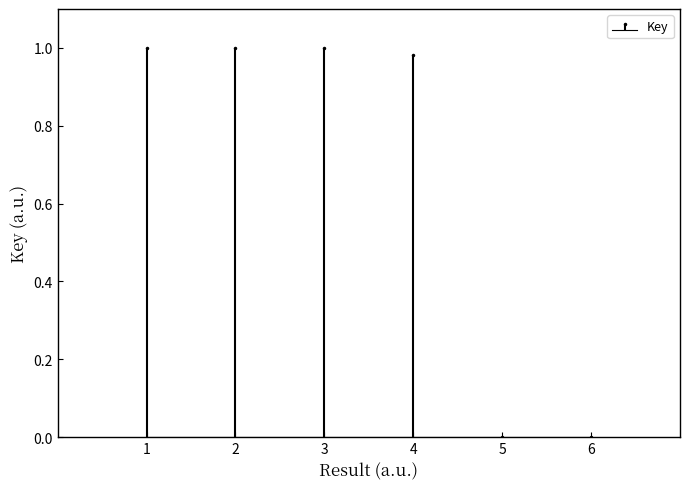

List the labels in order of value, largest first.

1, 2, 3, 4, 5, 6